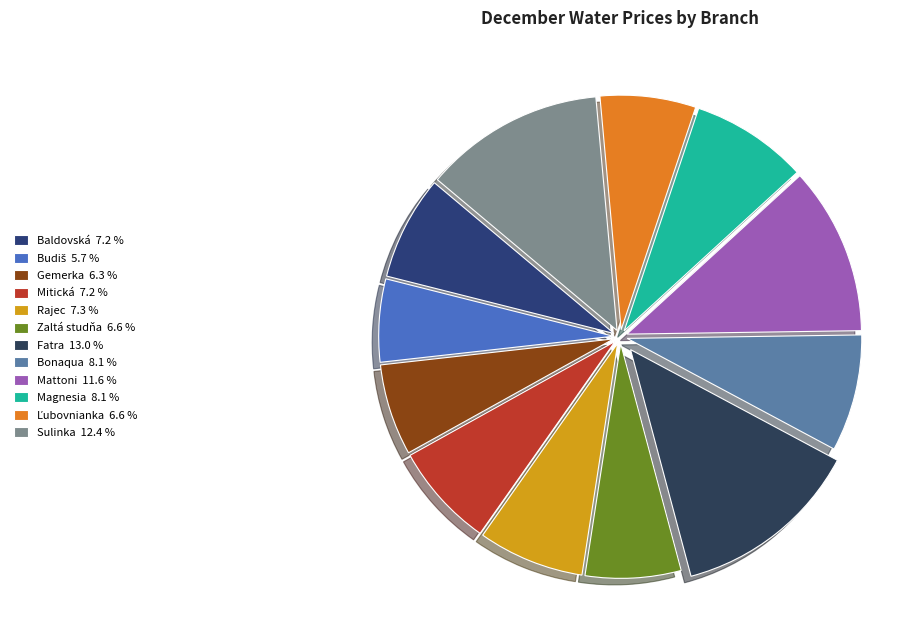

Count the number of slices in the pie.

12